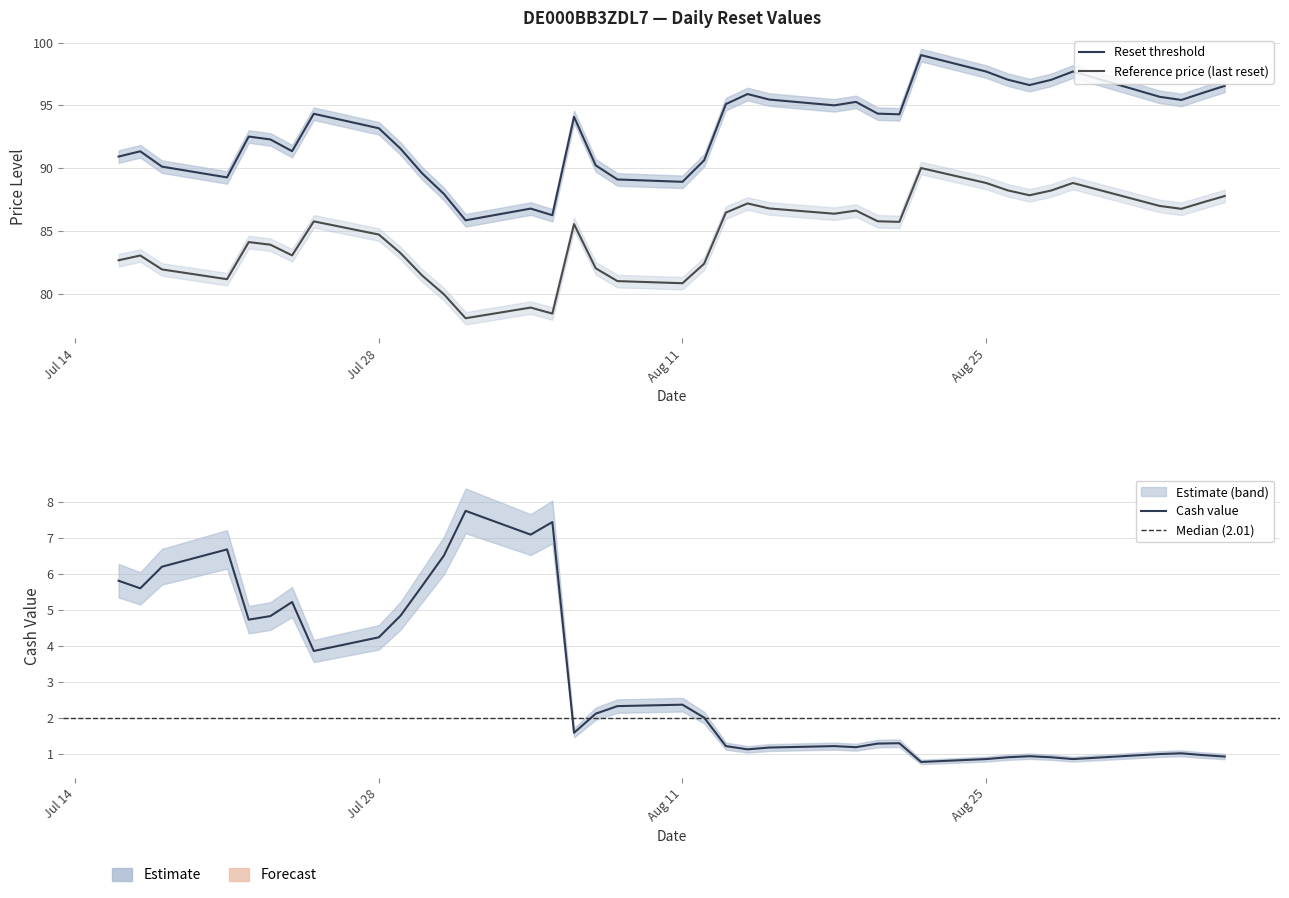

What is the lowest value of the Reference price (last reset) series?

78.0